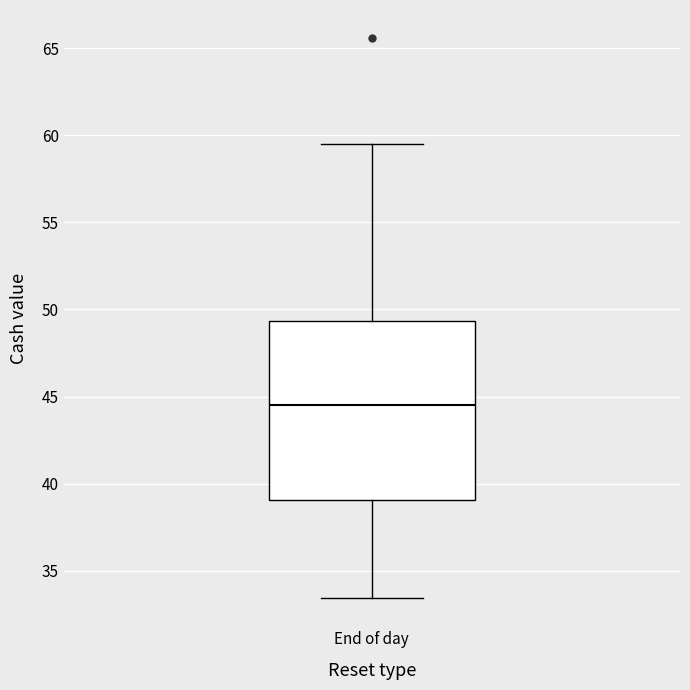

Read this box plot against the y-axis: the position of the median line, the range covered by the box, and the ends of both whiskers. The values are not printed on the chart, so give them approximately, as read against the axis.

median 44.5, box 39.0 to 49.5, whiskers 33.5 to 59.5